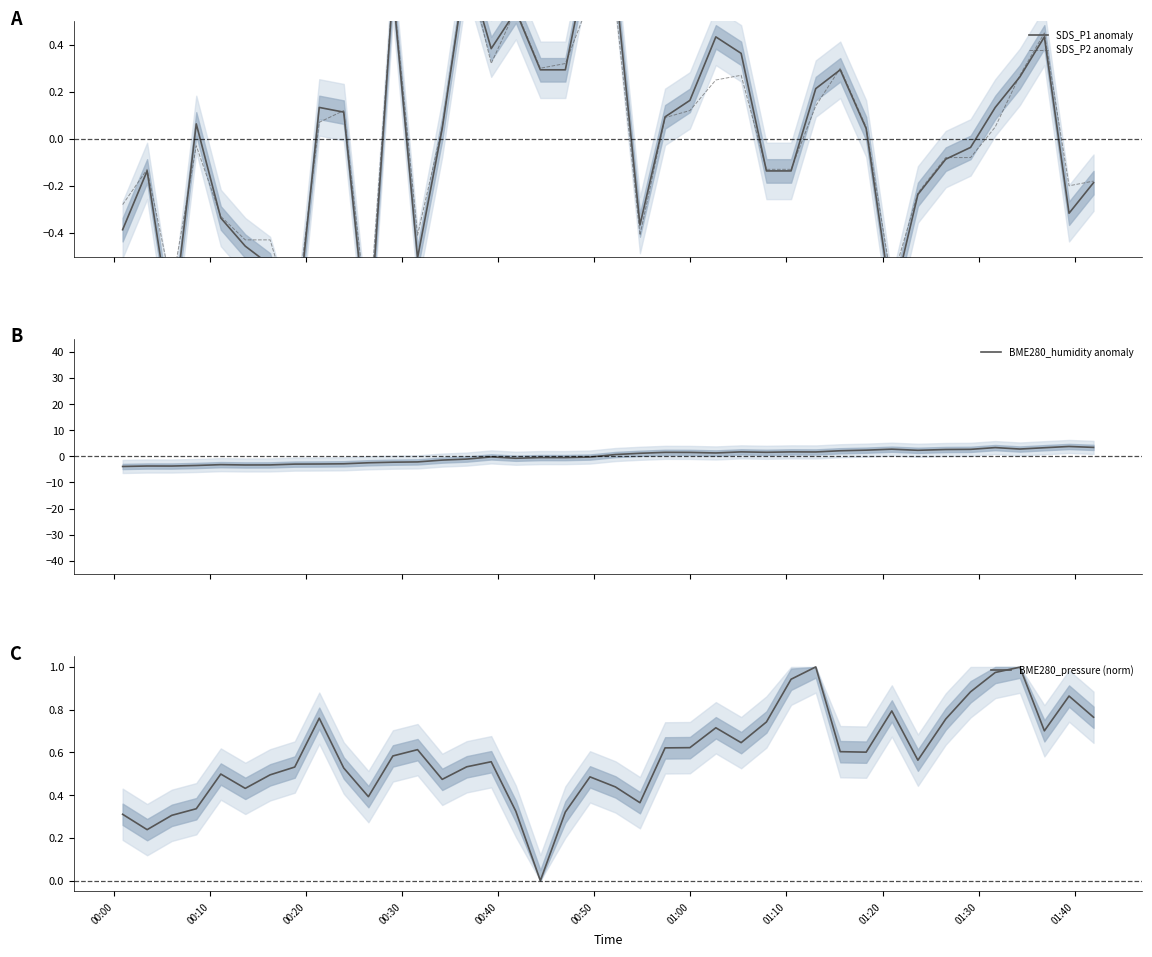

True or false: BME280_humidity anomaly and BME280_pressure (norm) cross at least once.

True